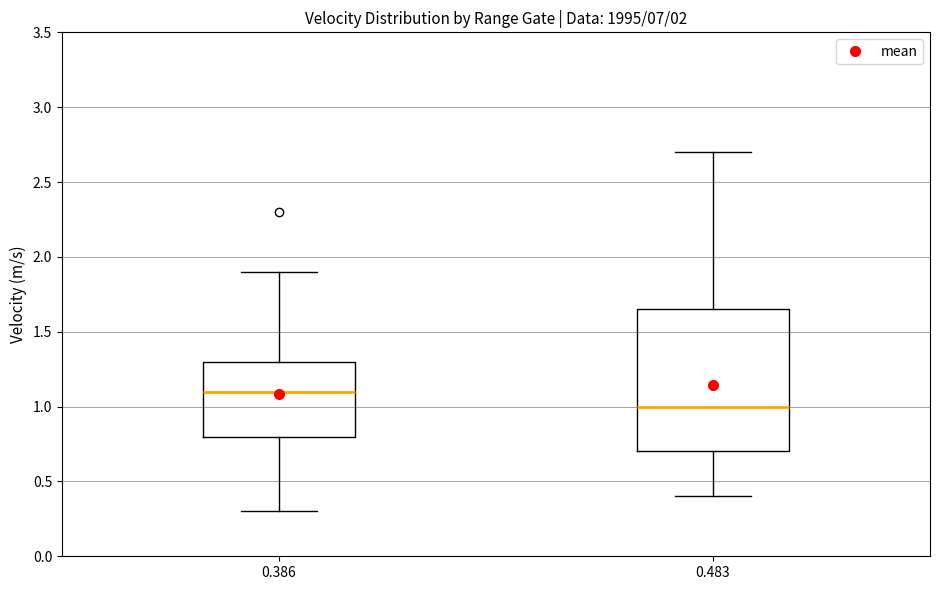

Where does the median line of the box at x = 0.483 sit on the y-axis? The values are not printed on the chart, so give them approximately, as read against the axis.

1.00